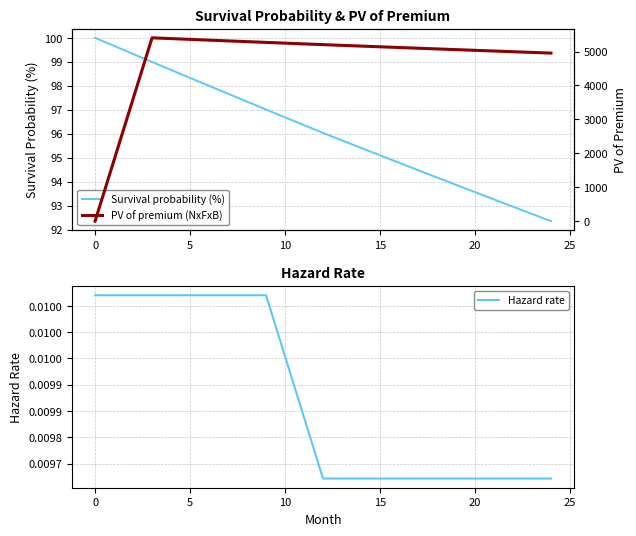

What is the maximum value for Survival probability (%)?

100.0